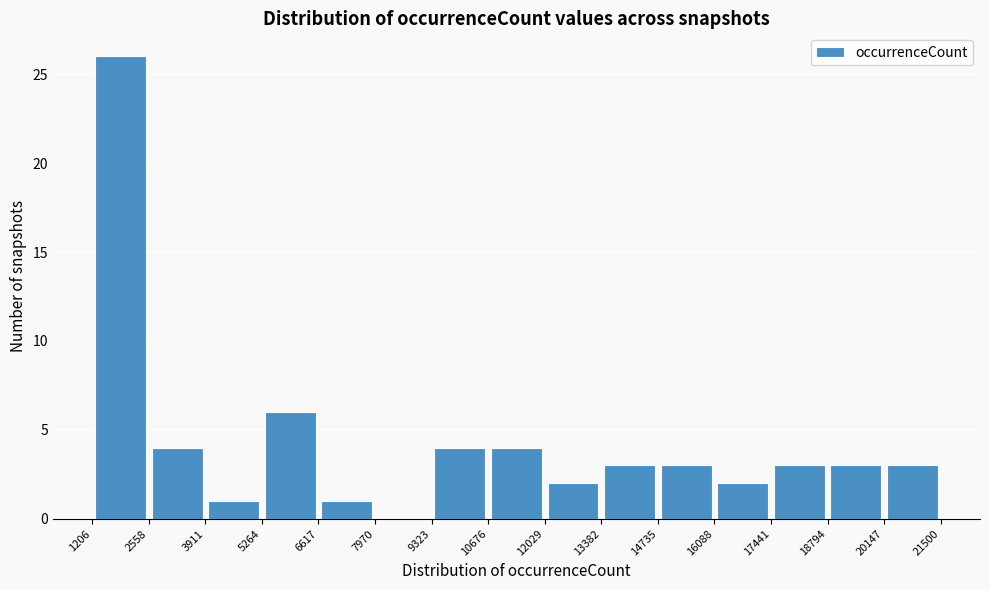

Reading left to right, list every bar in this chart as the range it spans on the x-axis followed by its height. The values are not printed on the chart, so give them approximately, as read against the axis.

1206 to 2558: 26
2558 to 3911: 4
3911 to 5264: 1
5264 to 6617: 6
6617 to 7970: 1
7970 to 9323: 0
9323 to 10676: 4
10676 to 12029: 4
12029 to 13382: 2
13382 to 14735: 3
14735 to 16088: 3
16088 to 17441: 2
17441 to 18794: 3
18794 to 20147: 3
20147 to 21500: 3